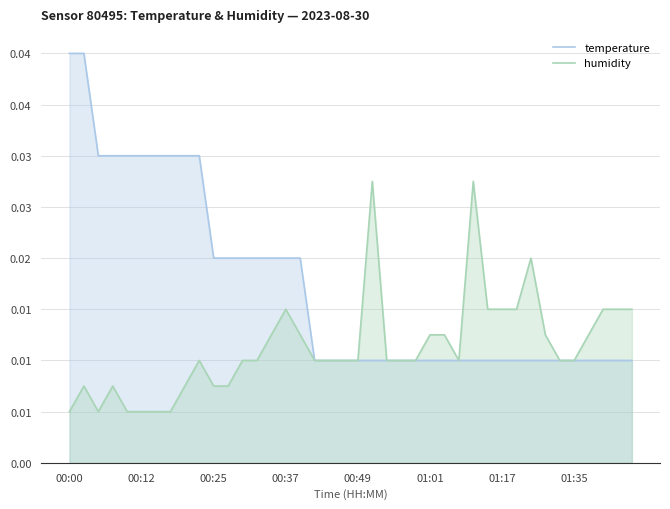

The value of temperature at 36 is 0.0. True or false?

False